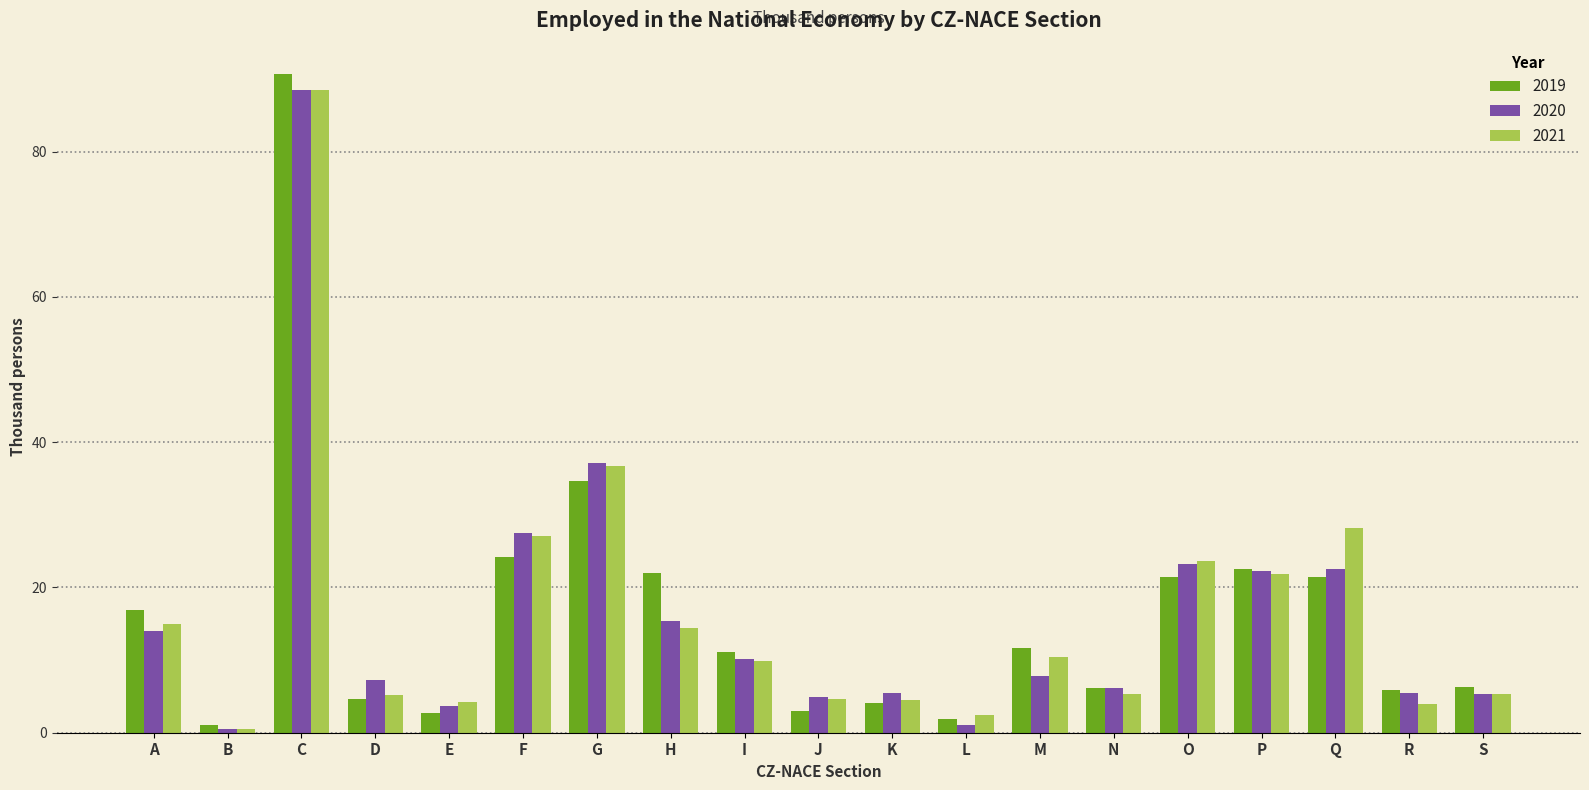

What is the difference between the second highest and second lowest values in the 2020 series?

36.0